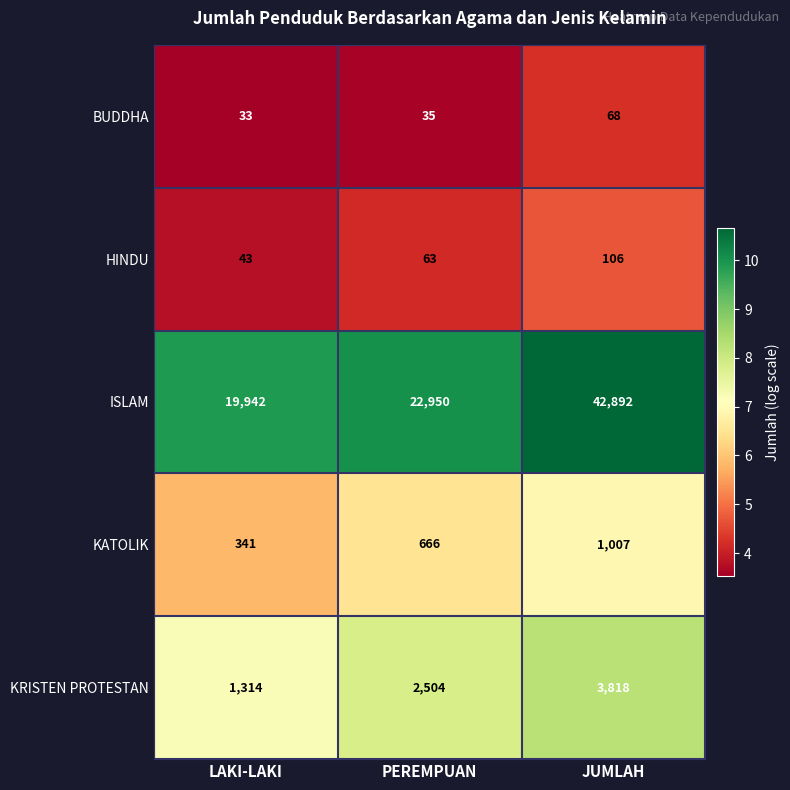

What is the difference between the KRISTEN PROTESTAN values at PEREMPUAN and LAKI-LAKI?

1190